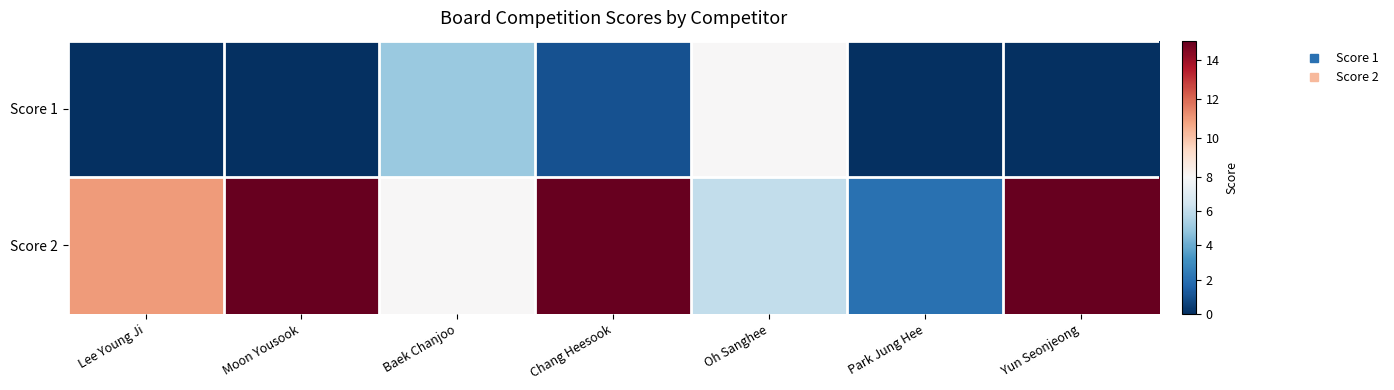

At which category does the chart reach its peak across all series?

Moon Yousook